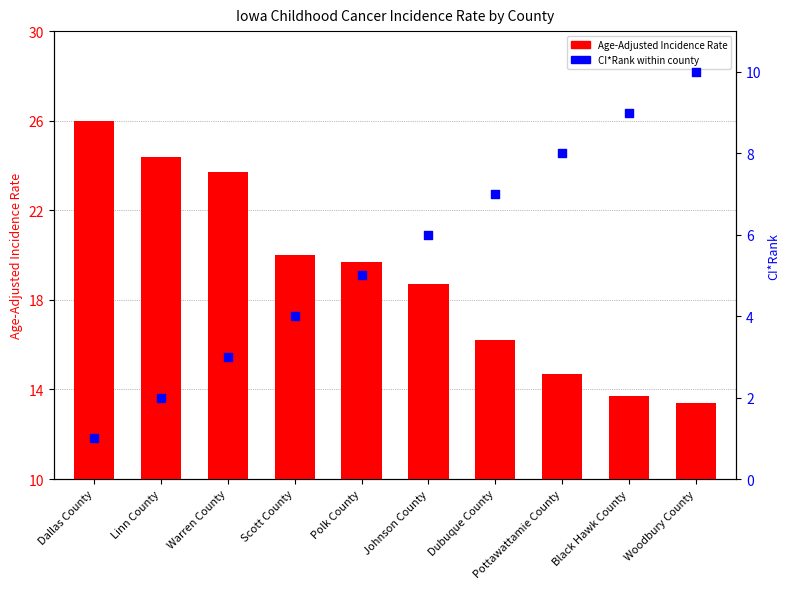

What are all the series names shown in the legend?

Age-Adjusted Incidence Rate, CI*Rank